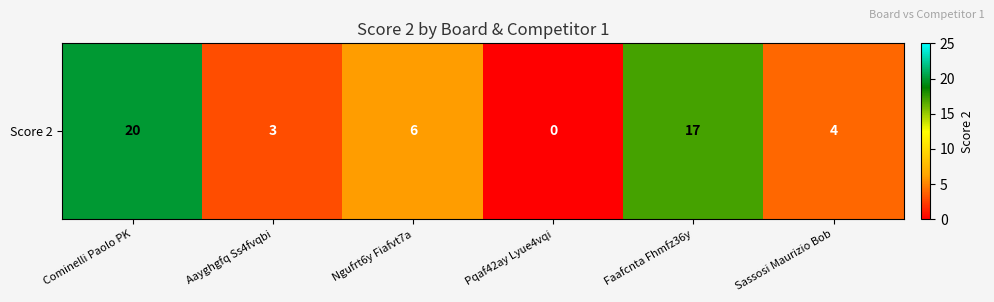

Reading left to right, what are all the values shown in this chart?

20	3	6	0	17	4